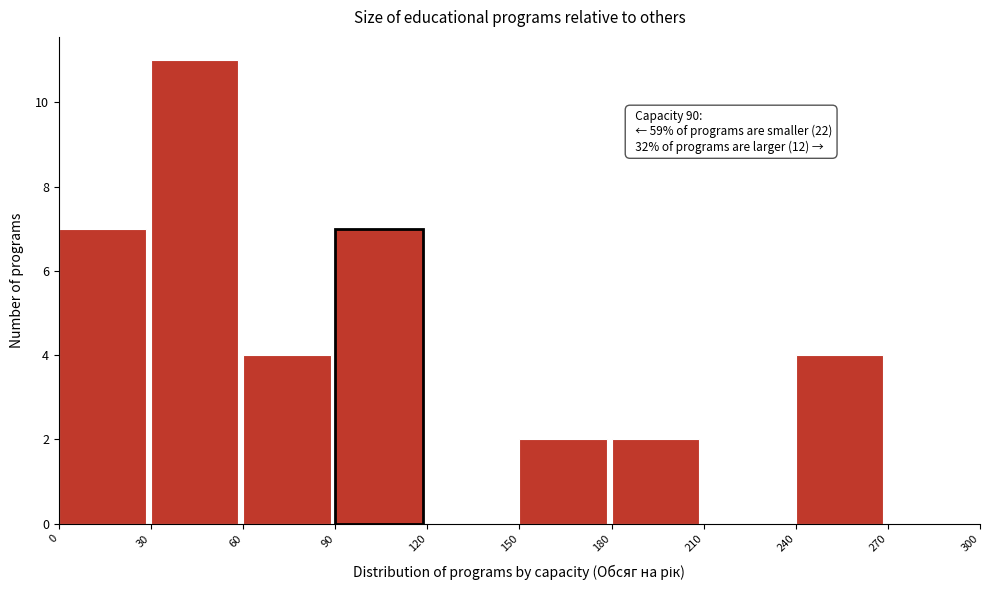

Over which range of the x-axis is the bar tallest?

30 to 60